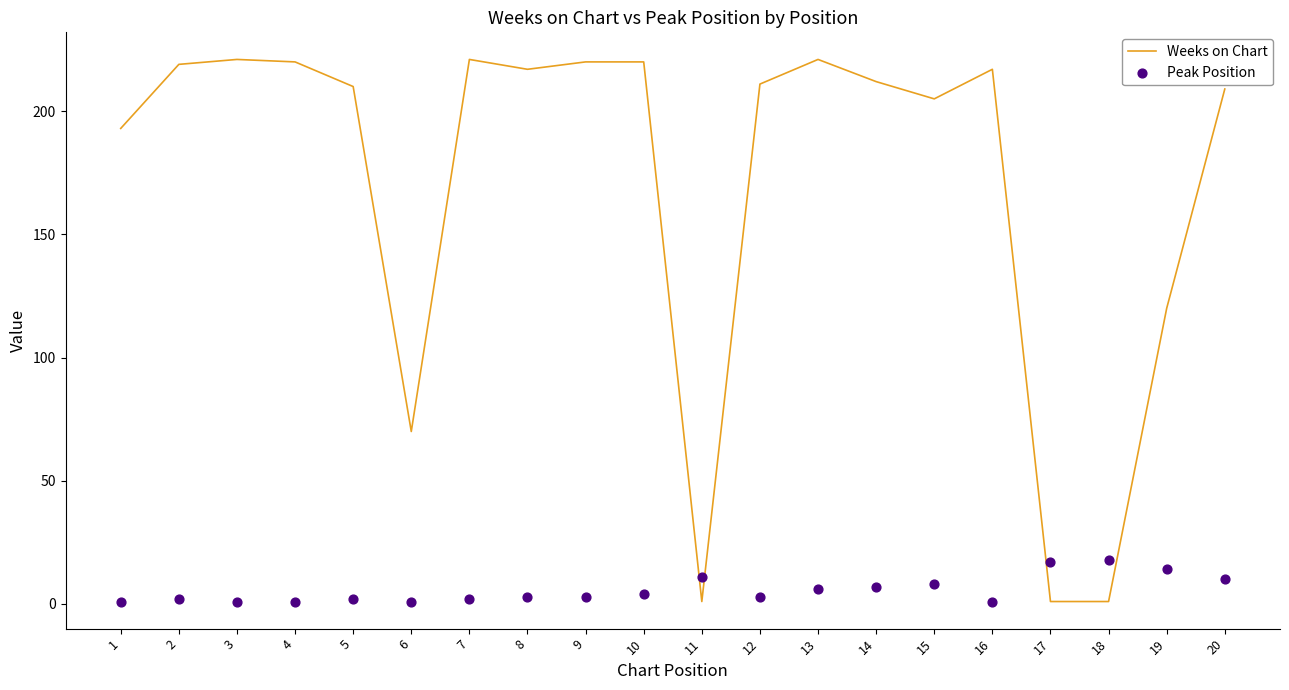

Which series contains the lowest Y value?

Weeks on Chart